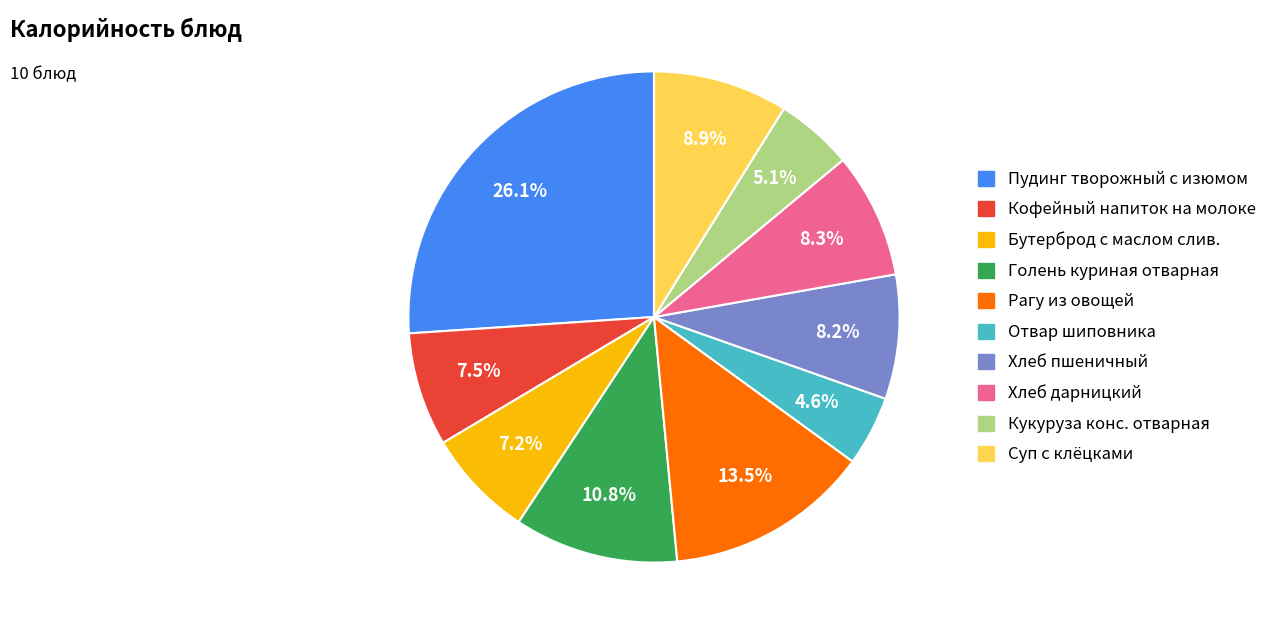

Count the number of slices in the pie.

10